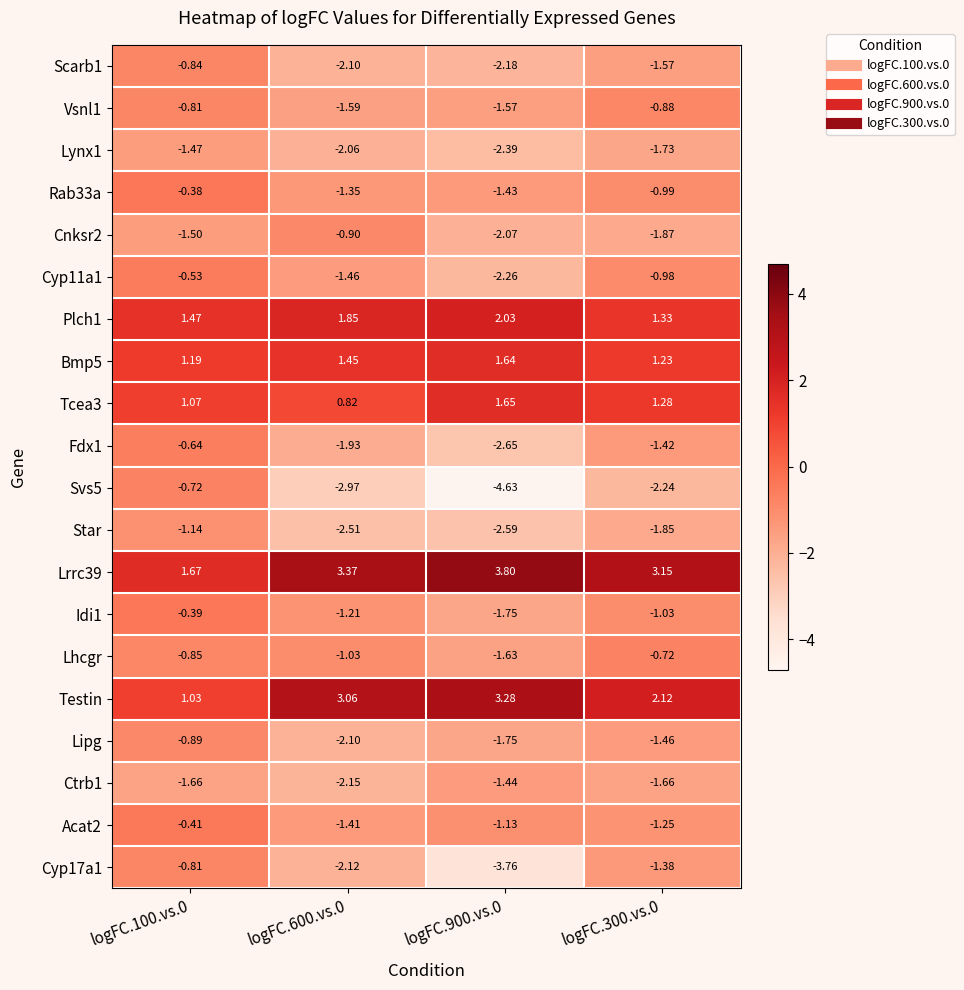

Is the value of Lynx1 at logFC.300.vs.0 greater than the value of Cyp17a1 at logFC.100.vs.0?

No